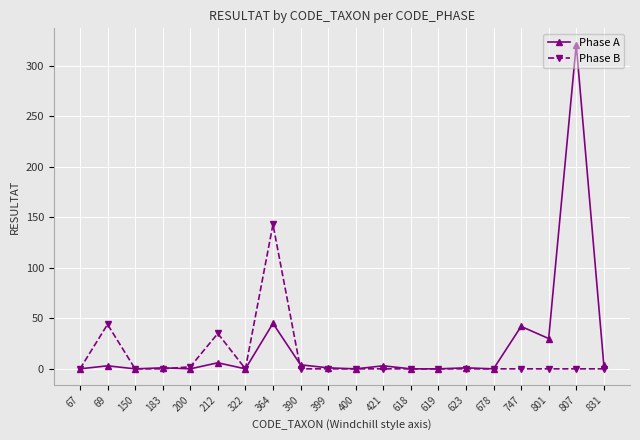

True or false: Phase B has more than 2 points higher than both neighbors.

True